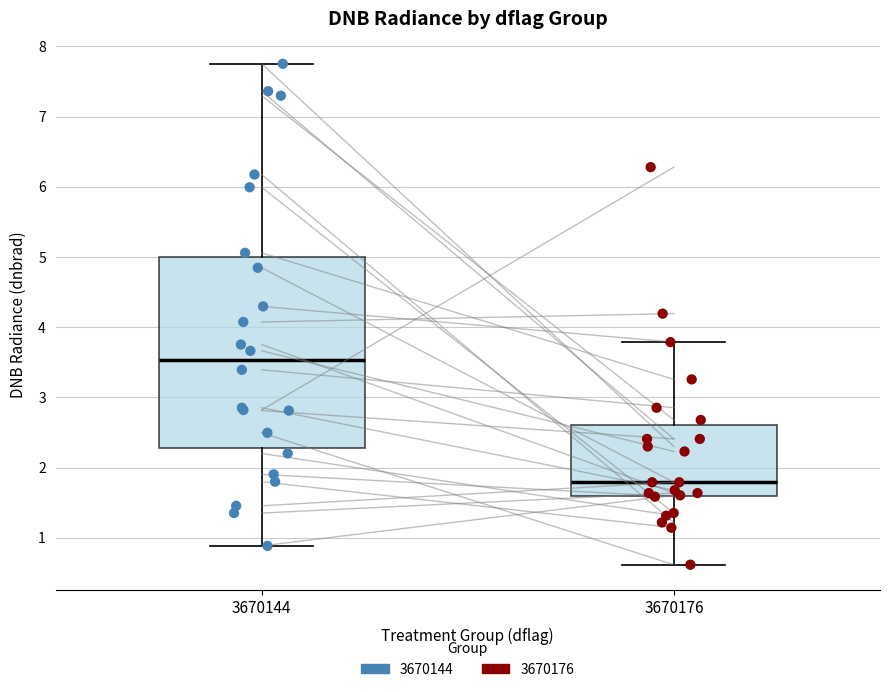

Reading left to right, transcribe this box plot: for each box, give where its median line is, the range the box spans, and where its two whiskers end, as read against the y-axis. The values are not printed on the chart, so give them approximately, as read against the axis.

3670144: median 3.5, box 2.3 to 5.0, whiskers 0.9 to 7.8
3670176: median 1.8, box 1.6 to 2.6, whiskers 0.6 to 3.8